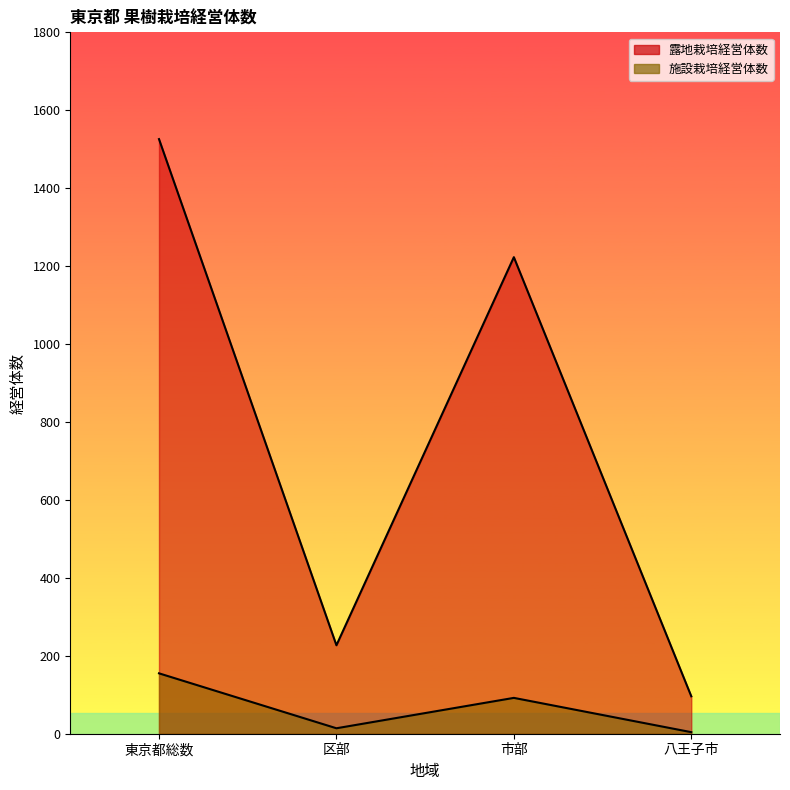

How many interior local valleys does the 露地栽培経営体数 series have?

1